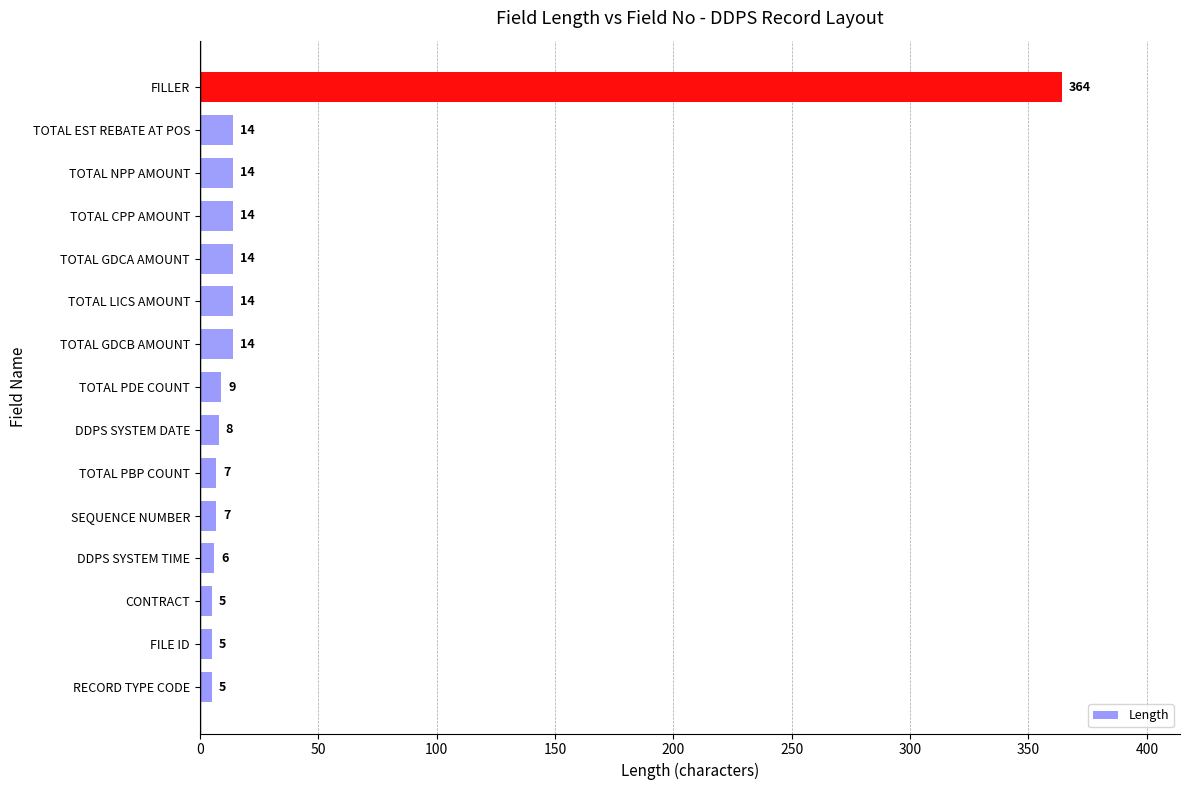

Which category has the highest value across all series?

FILLER